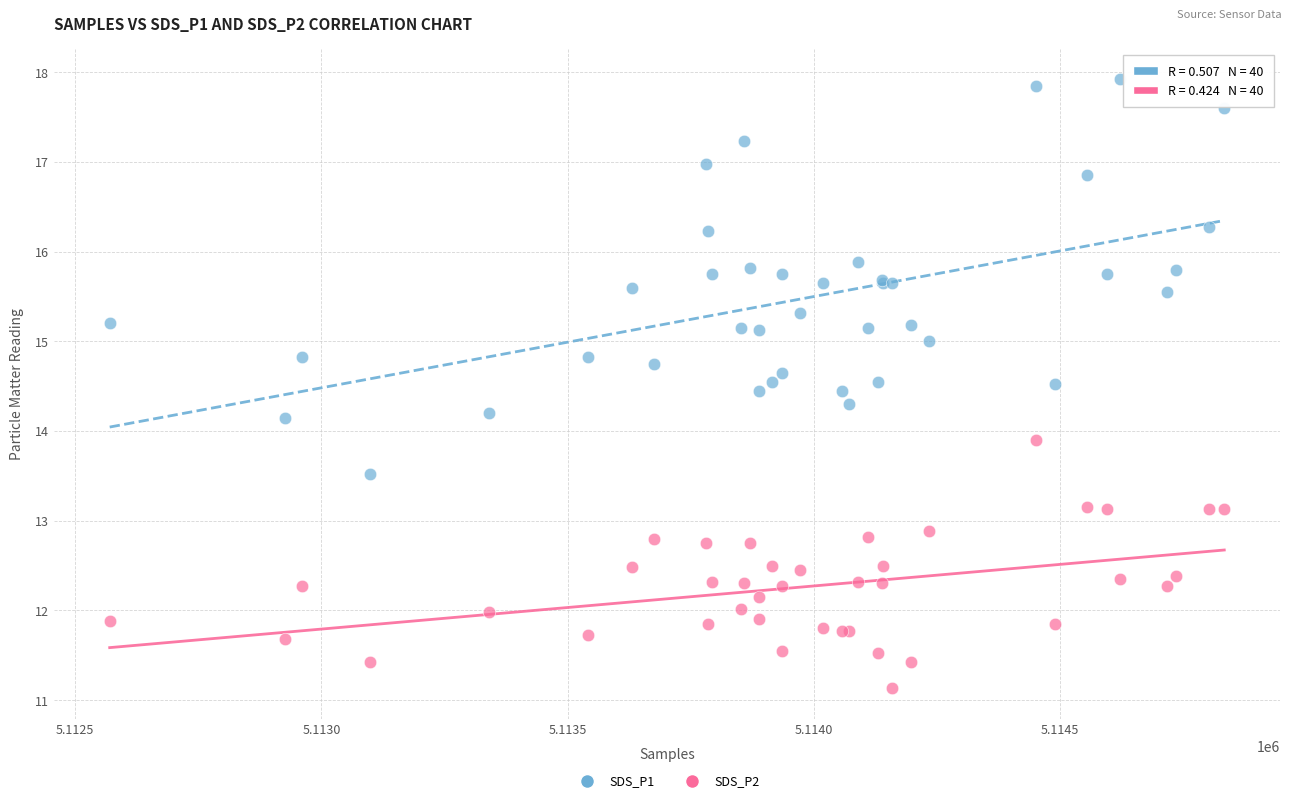

Which series contains the lowest Y value?

SDS_P2